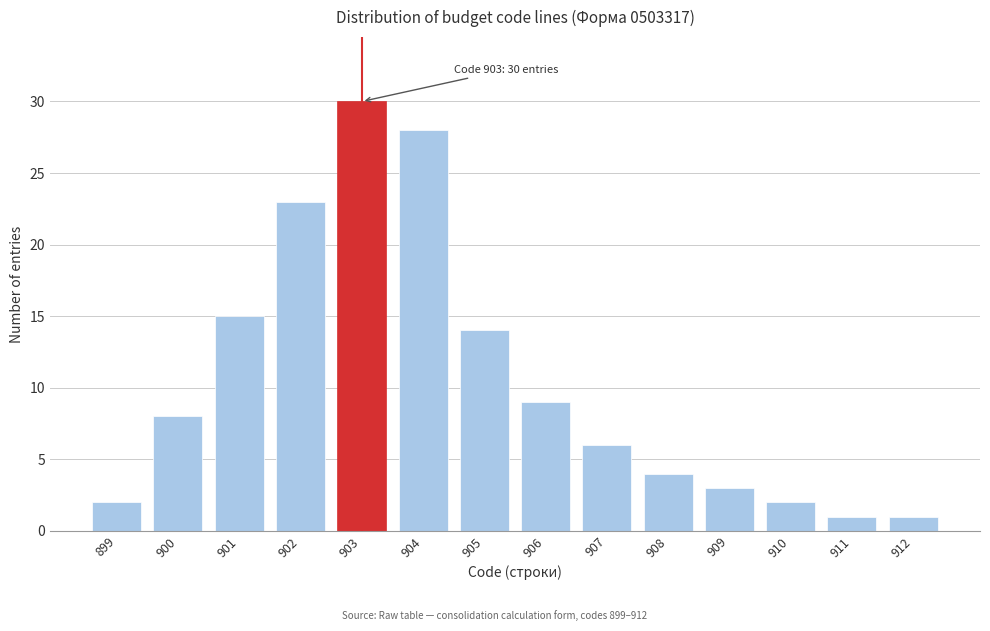

Reading right to left, transcribe all the data shown in this chart.

1	1	2	3	4	6	9	14	28	30	23	15	8	2